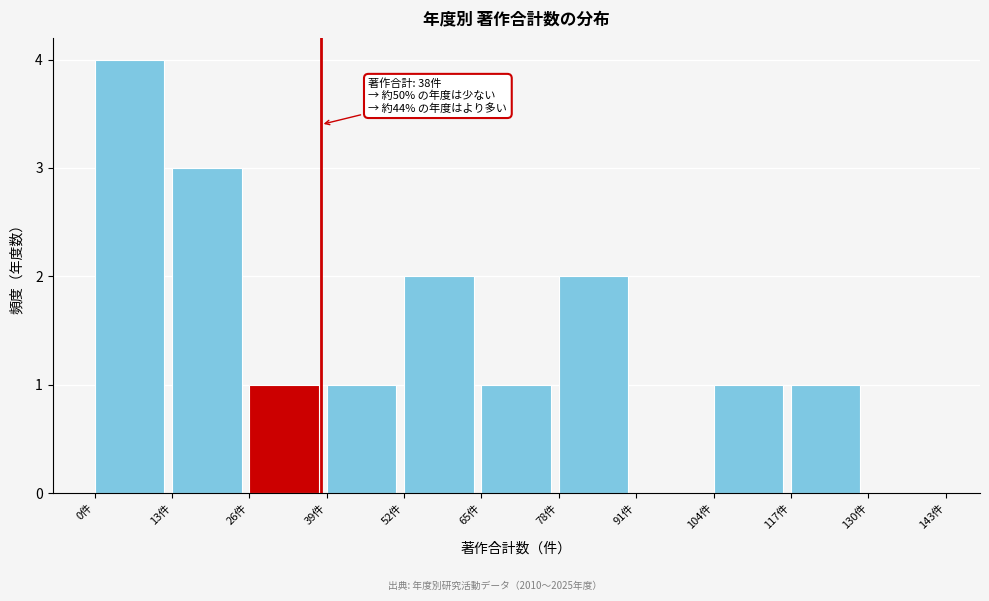

Which range on the x-axis has the tallest bar?

0 to 13